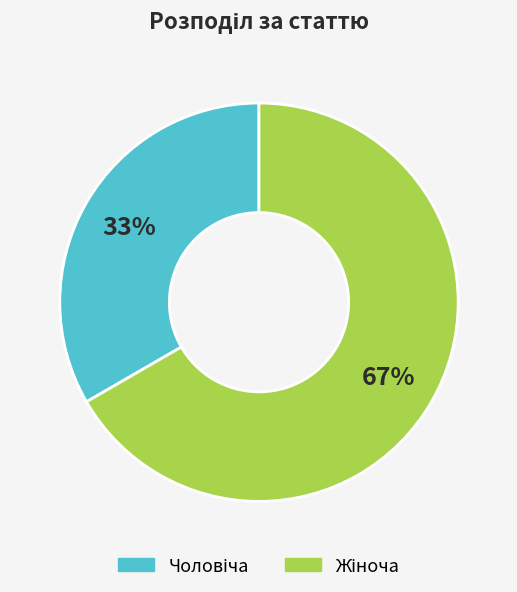

To the nearest percent, what is the average slice percentage?

50%